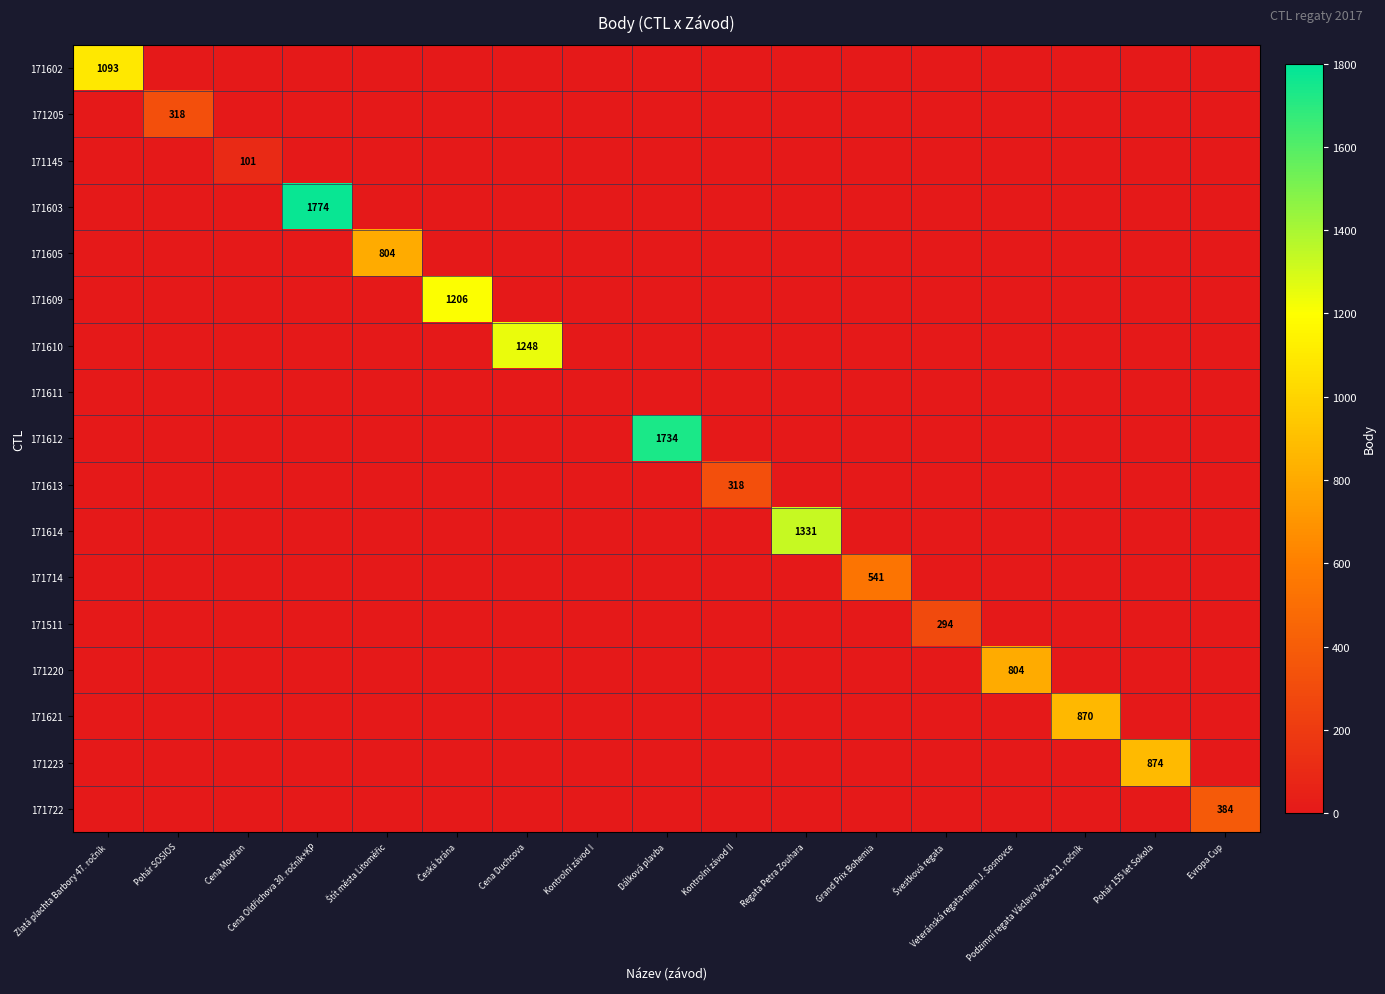

The value of 171223 at Pohár 155 let Sokola is 874. True or false?

True